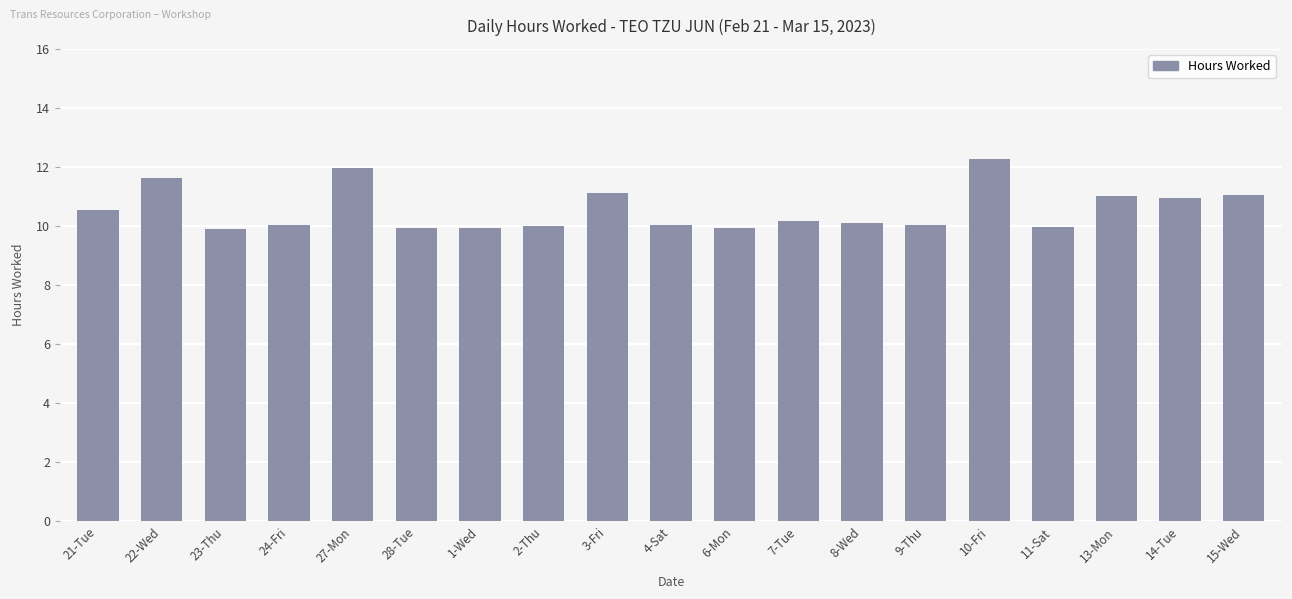

What position from the right is 14-Tue?

2